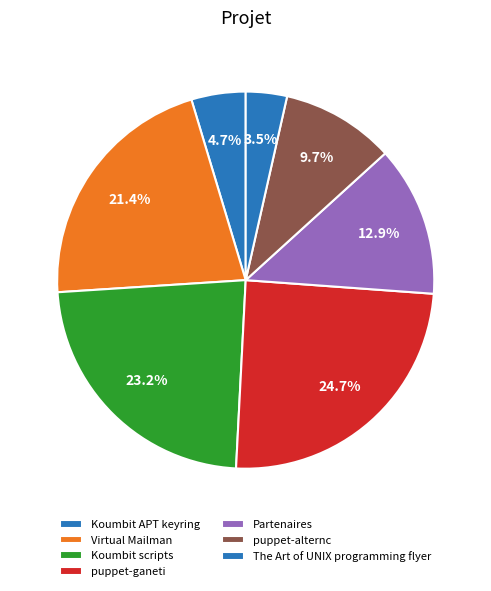

How many segments does this pie chart have?

7